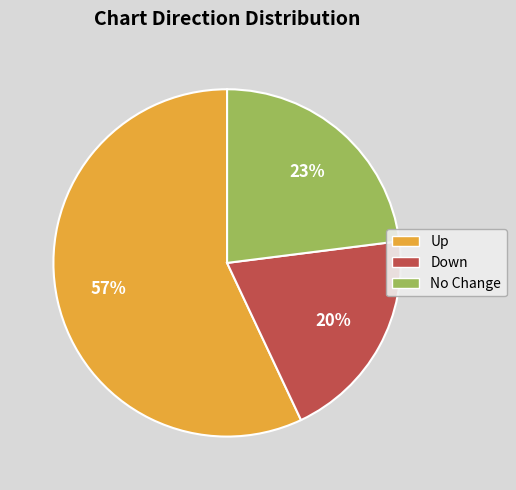

Which slice represents more than half of the pie?

Up